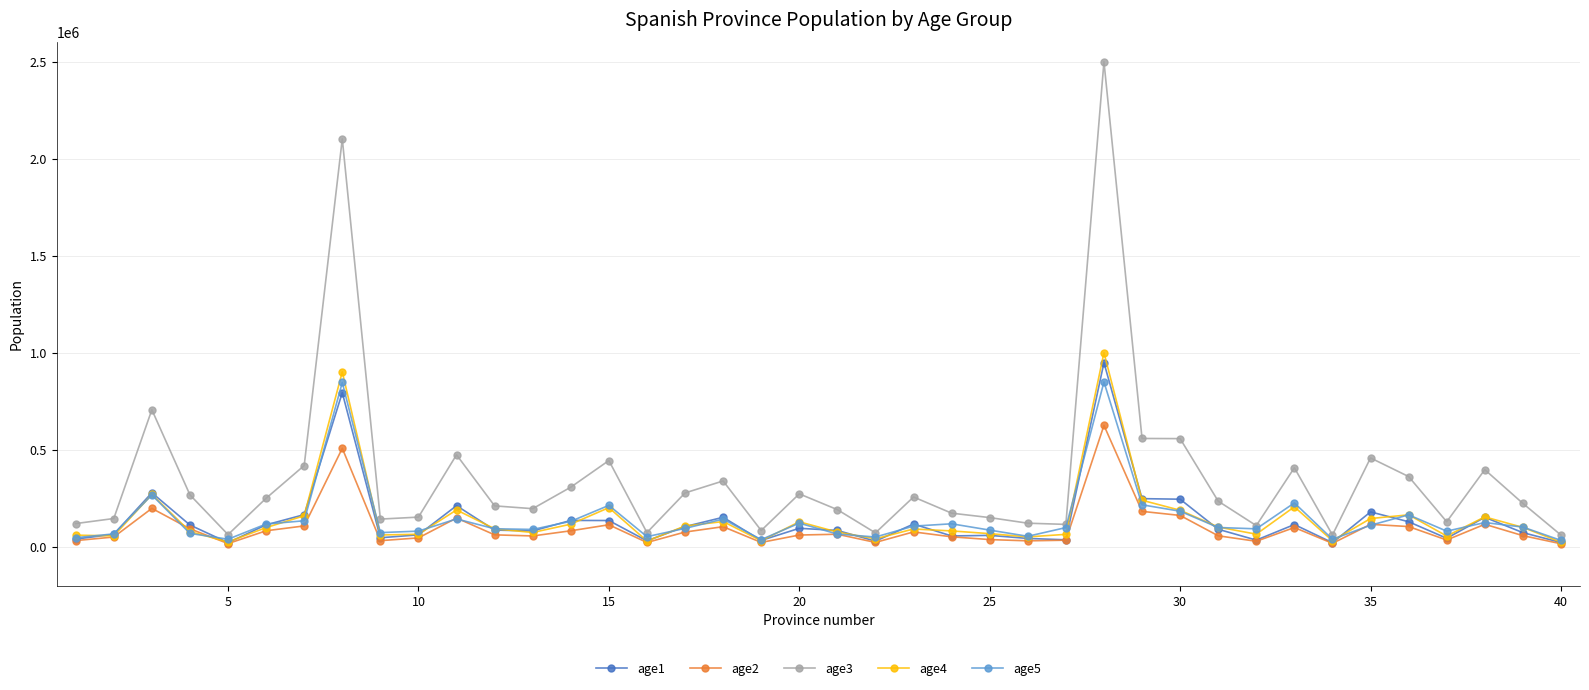

Which series has the largest total across all categories?

age3